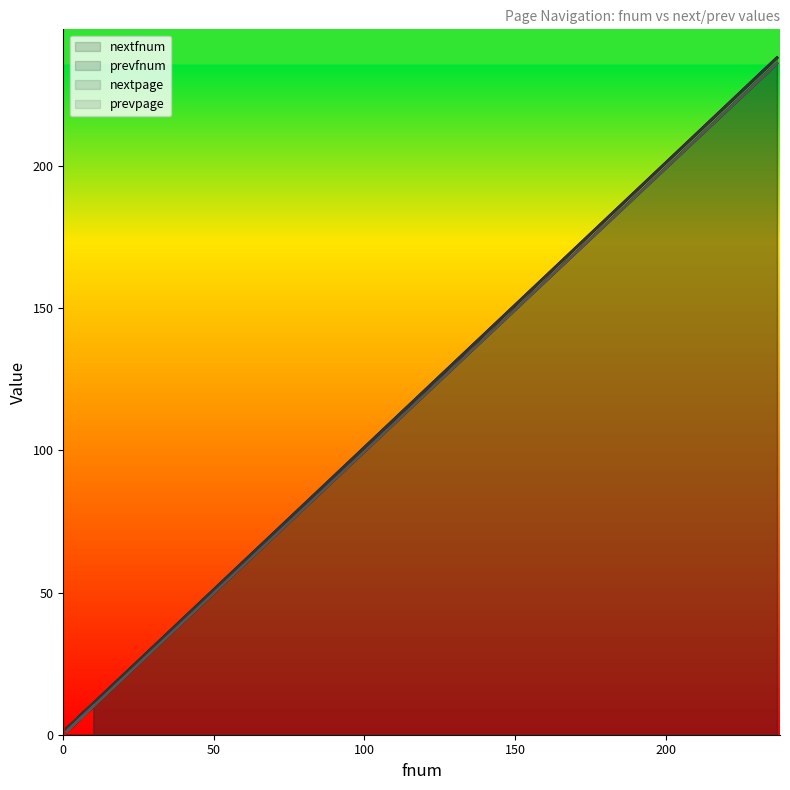

In prevpage, how many points are lower than both neighbors (excluding endpoints)?

1